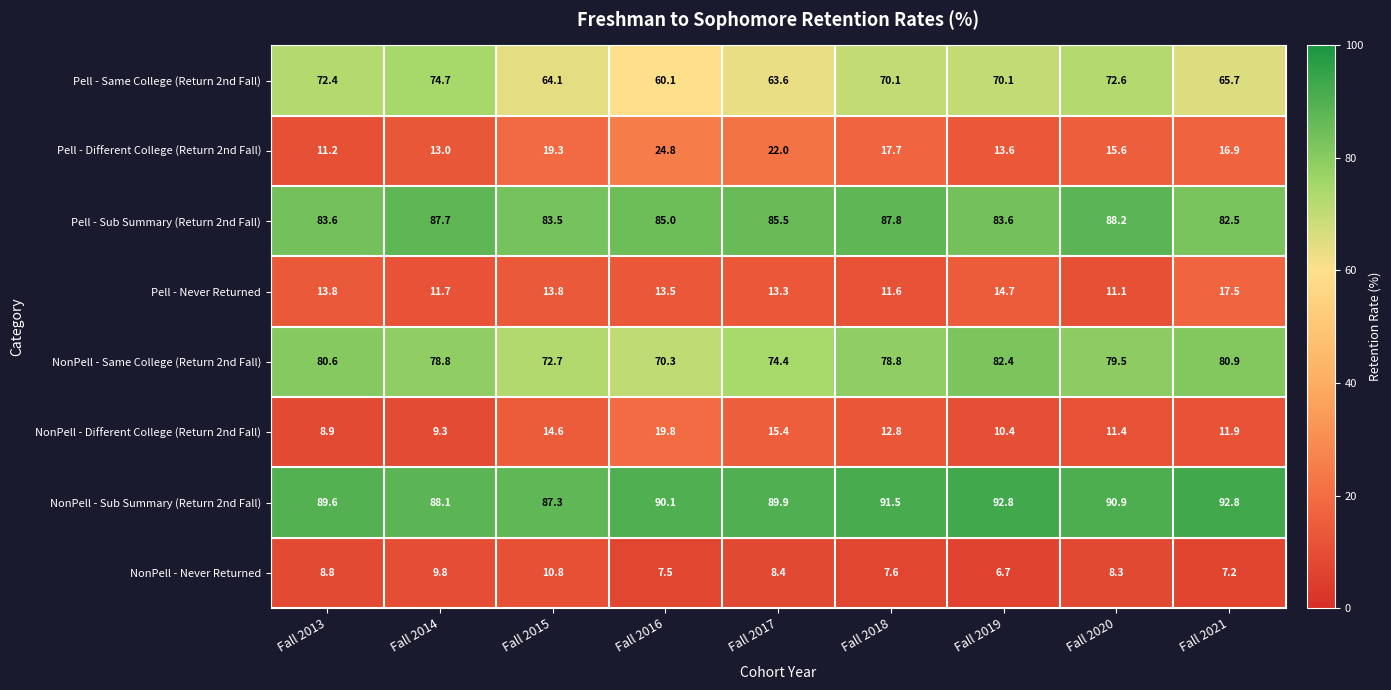

What is the greatest value displayed?

92.8